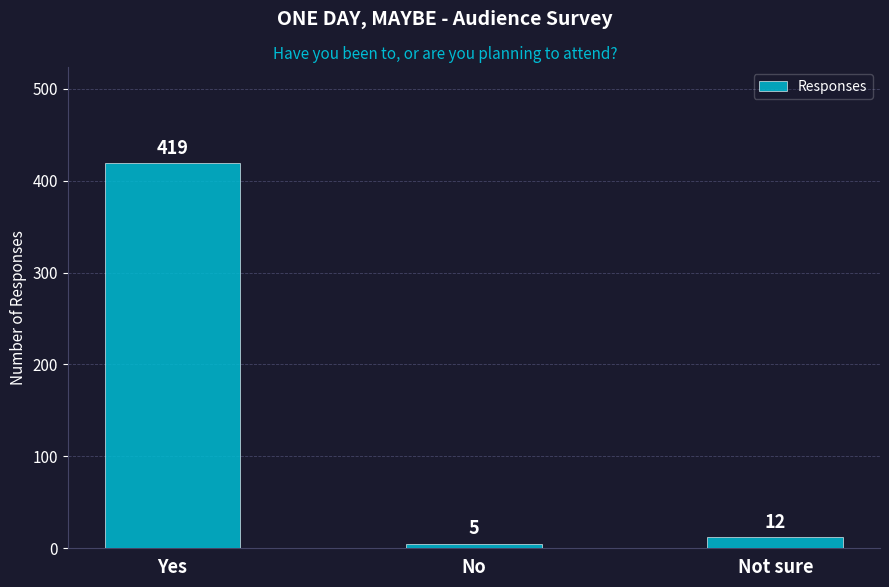

What is the sum of the values at Yes and Not sure?

431